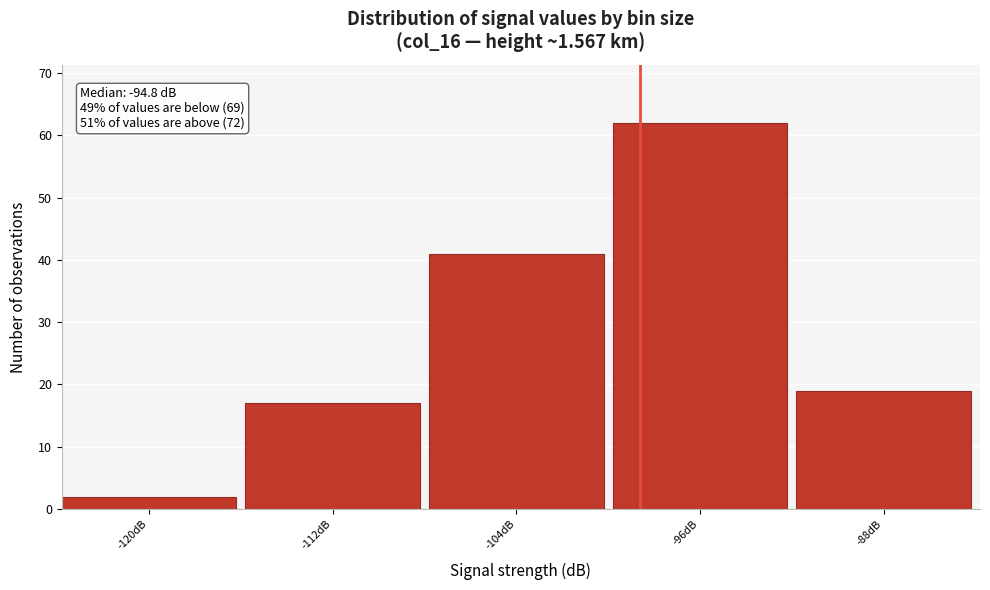

Reading left to right, transcribe all the data shown in this chart.

2	17	41	62	19